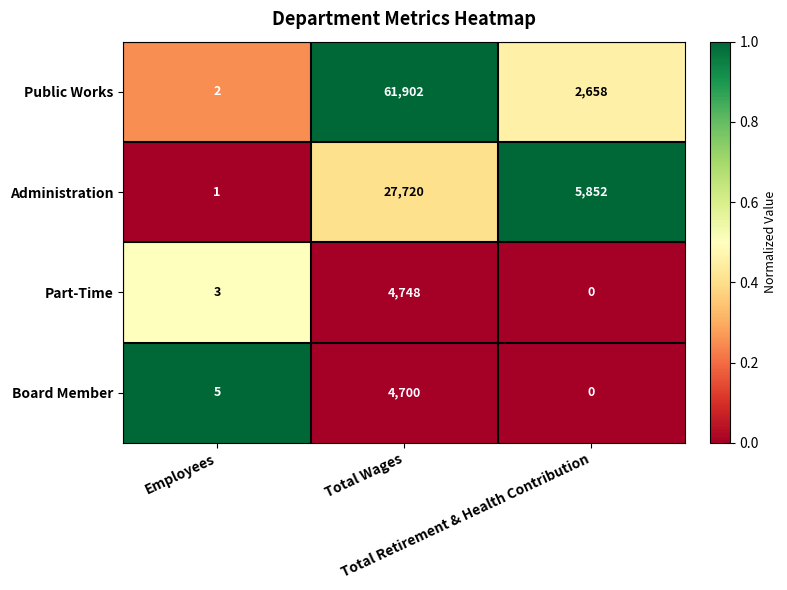

What is the sum of all Public Works values?

64562